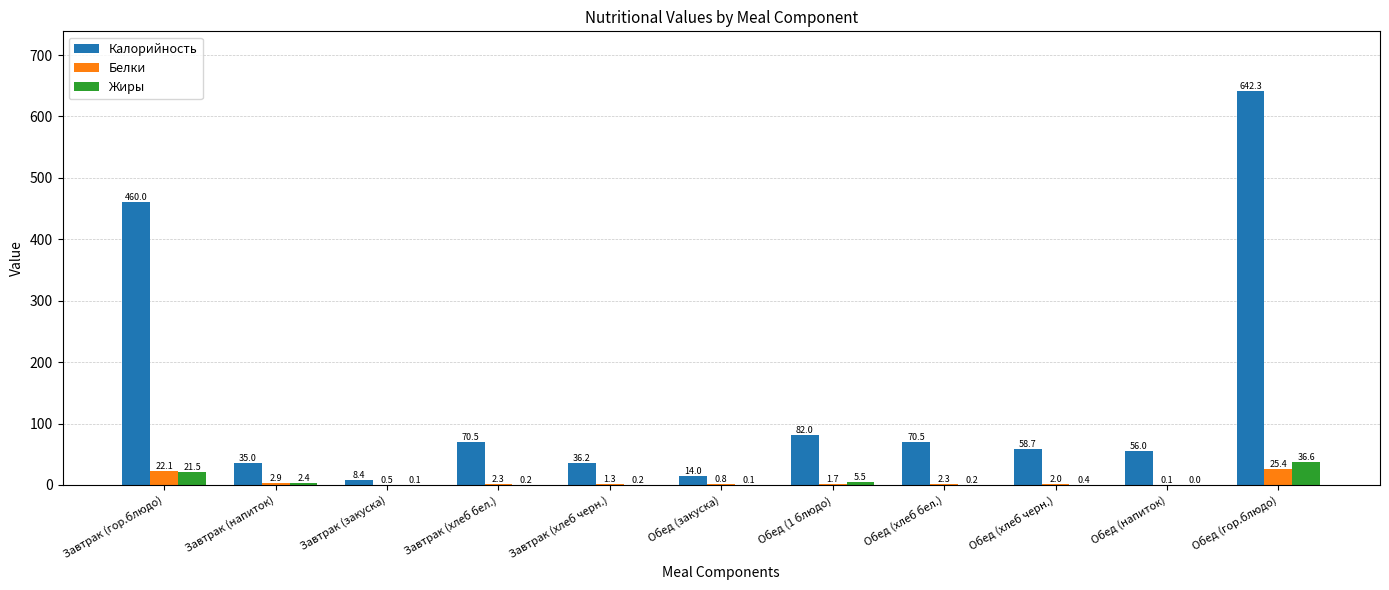

What are all the series names shown in the legend?

Калорийность, Белки, Жиры